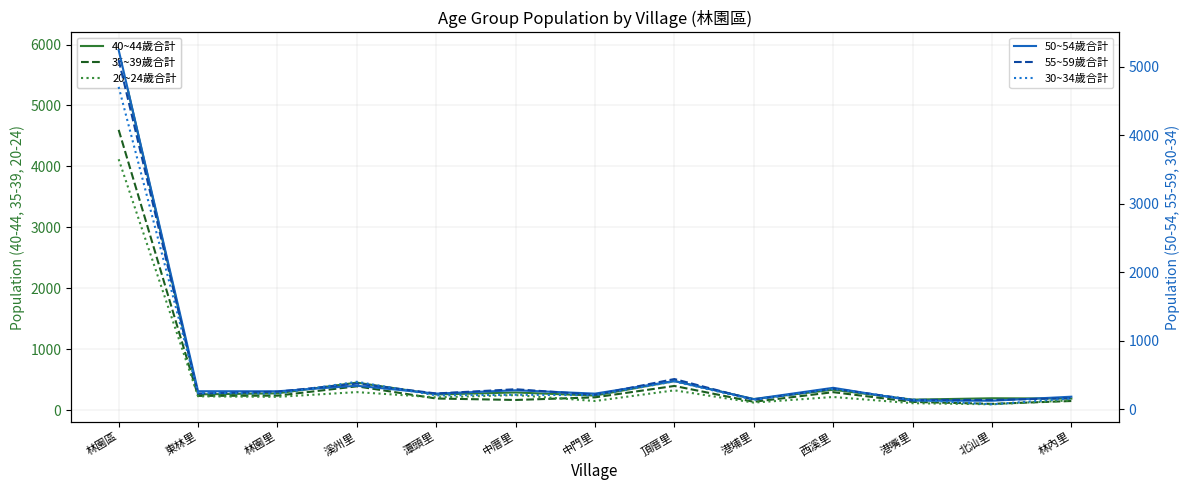

What is the sum of all 20~24歲合計 values?

6489